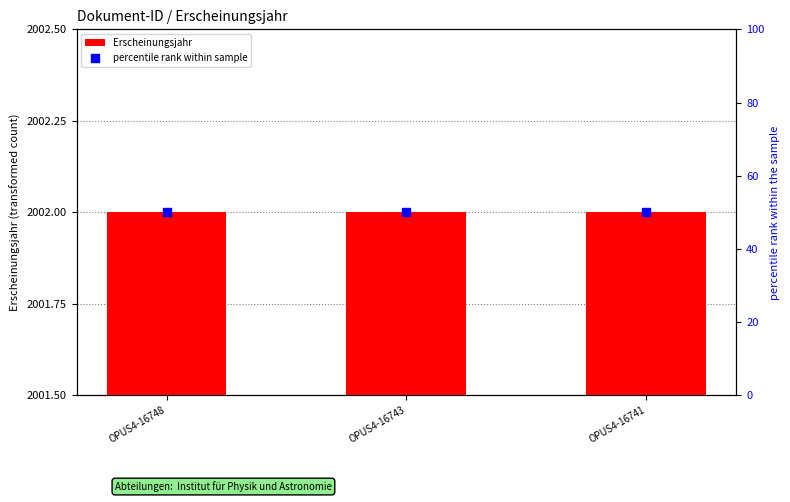

At which category is the sum across all series the highest?

OPUS4-16748